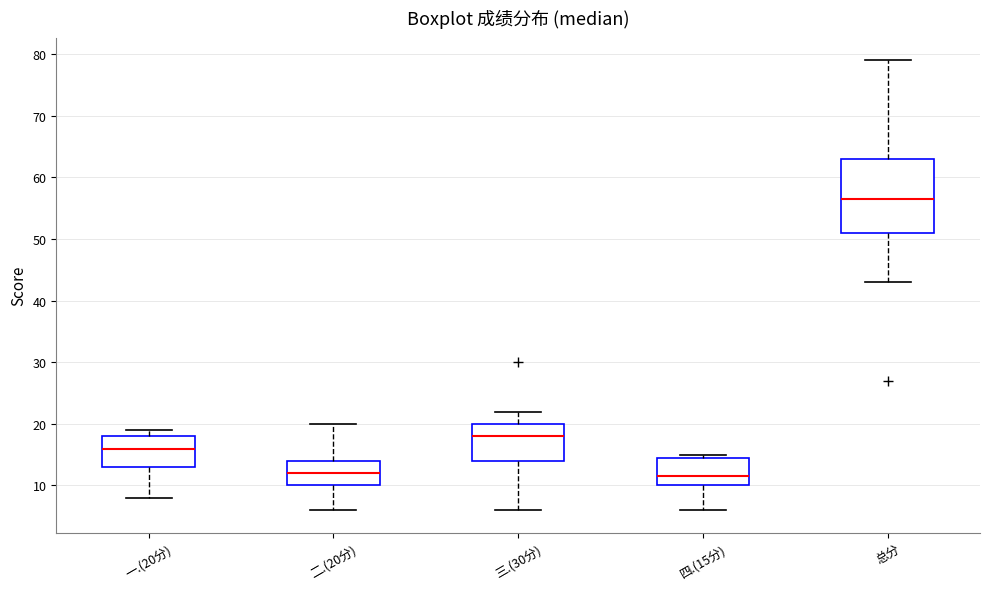

Reading left to right, transcribe this box plot: for each box, give where its median line is, the range the box spans, and where its two whiskers end, as read against the y-axis. The values are not printed on the chart, so give them approximately, as read against the axis.

一.(20分): median 16, box 13 to 18, whiskers 8 to 19
二.(20分): median 12, box 10 to 14, whiskers 6 to 20
三.(30分): median 18, box 14 to 20, whiskers 6 to 22
四.(15分): median 12, box 10 to 15, whiskers 6 to 15 (just above the box's upper edge)
总分: median 57, box 51 to 63, whiskers 43 to 79